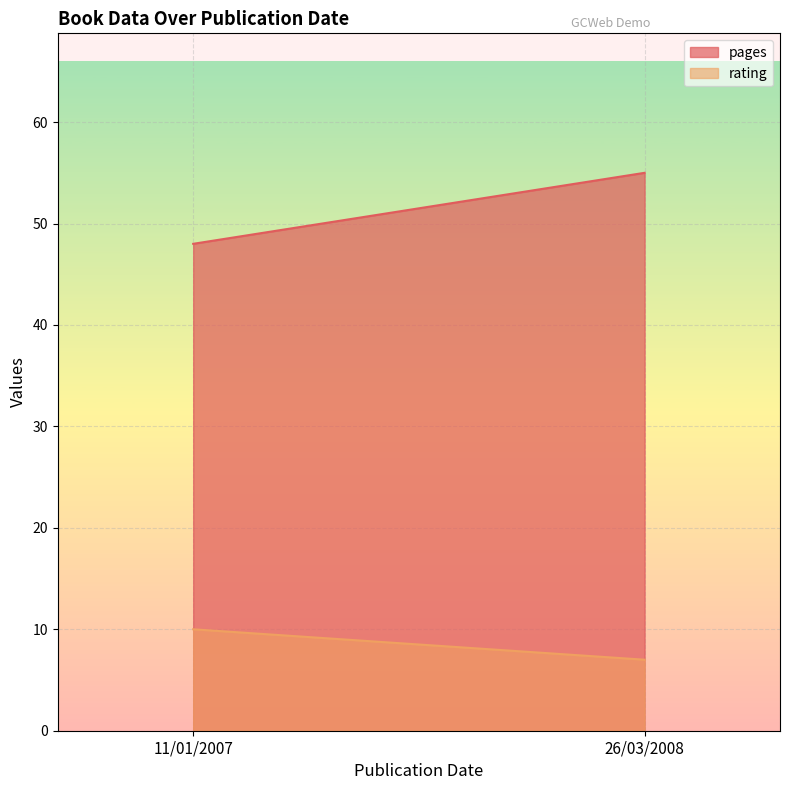

At how many categories does at least one series exceed 35?

2